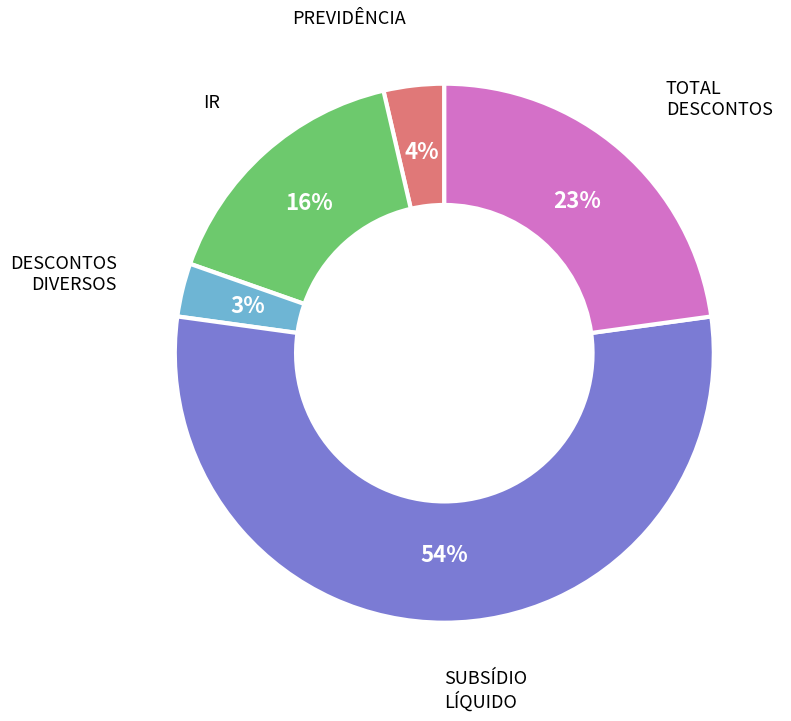

How many slices are in this pie chart?

5